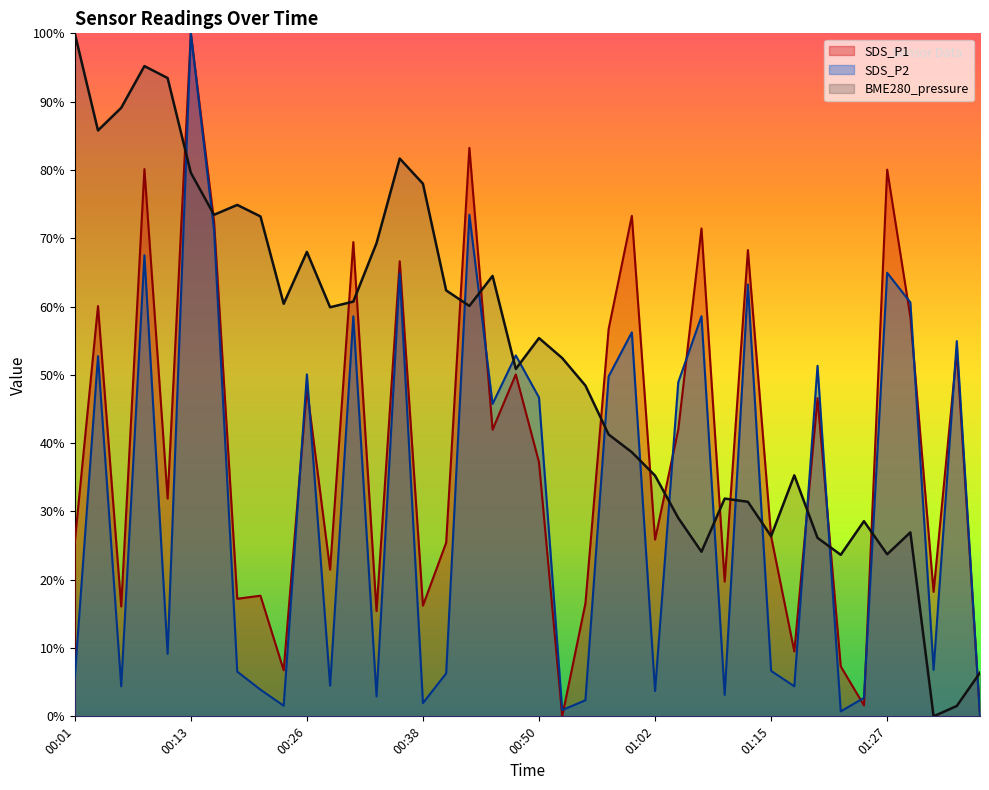

Which series has the widest spread of values?

BME280_pressure